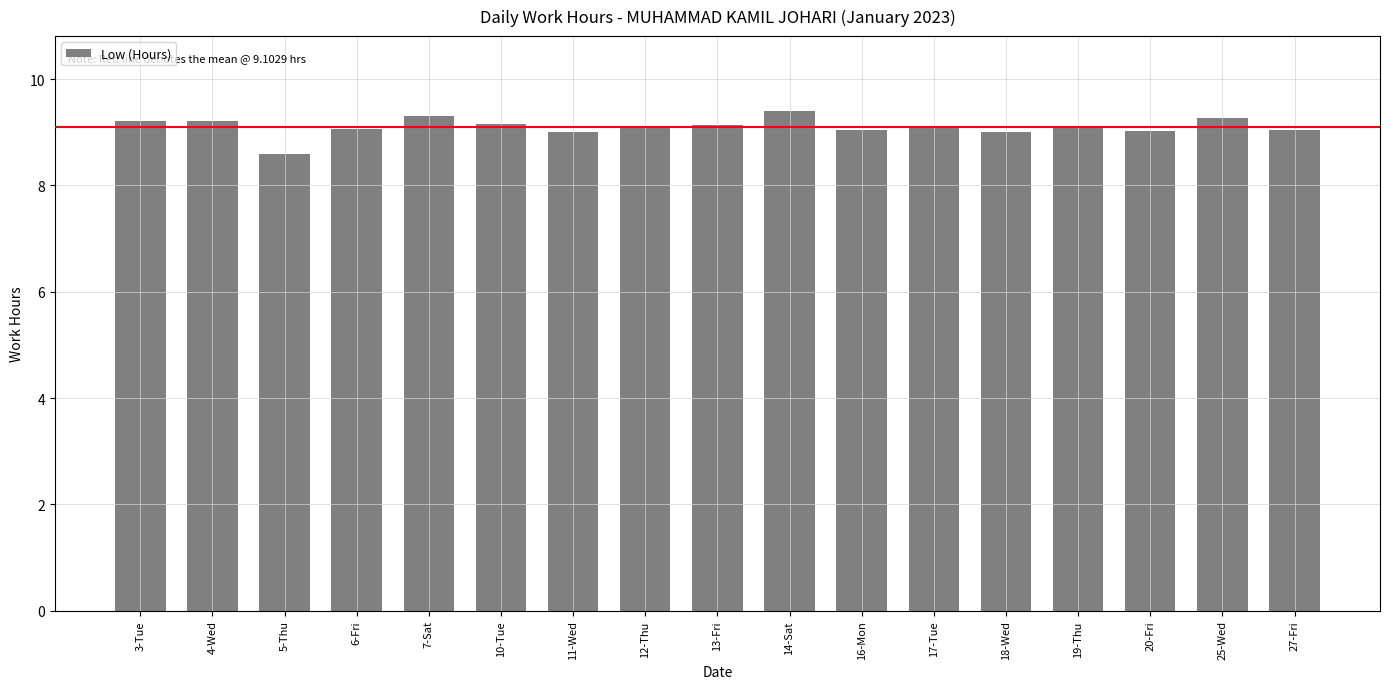

Where is the data nearest to the value 8?

5-Thu